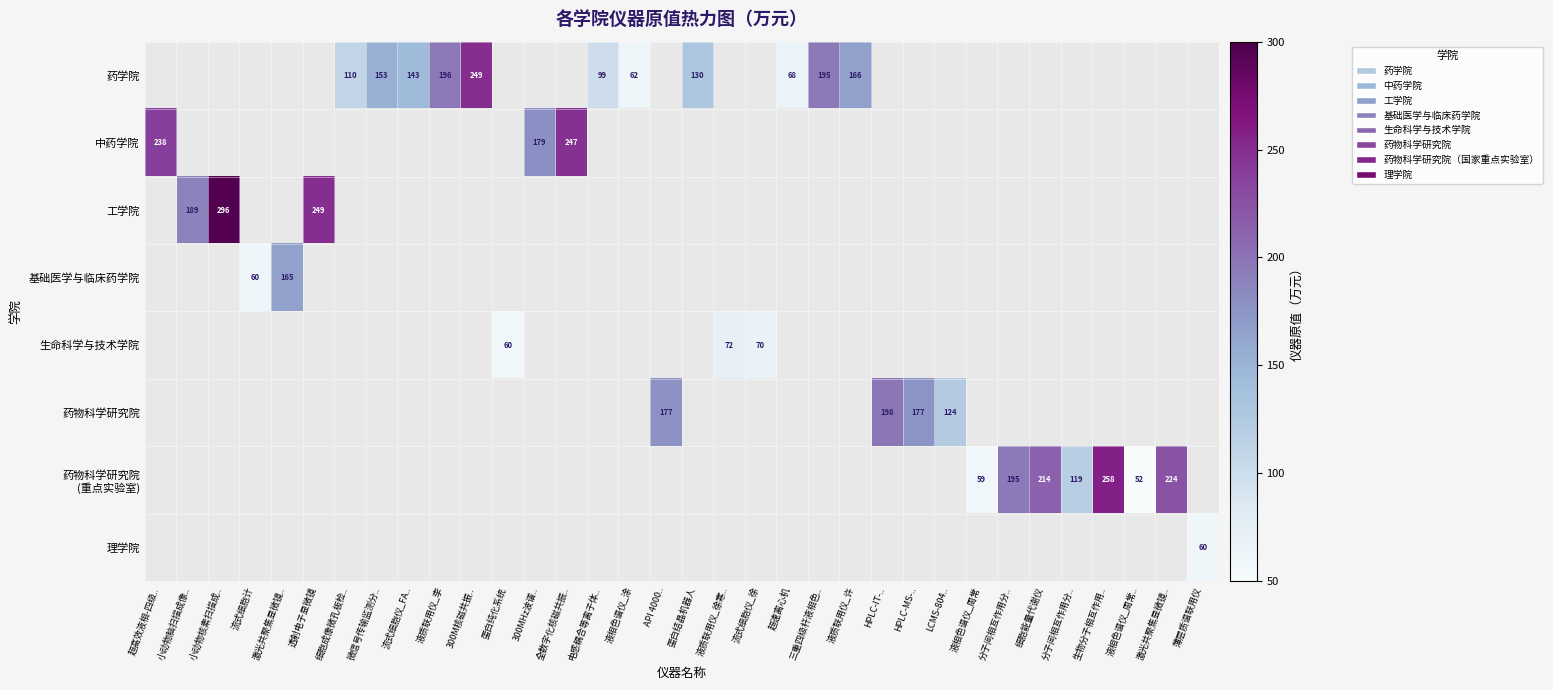

How many categories are shown in the chart?

34